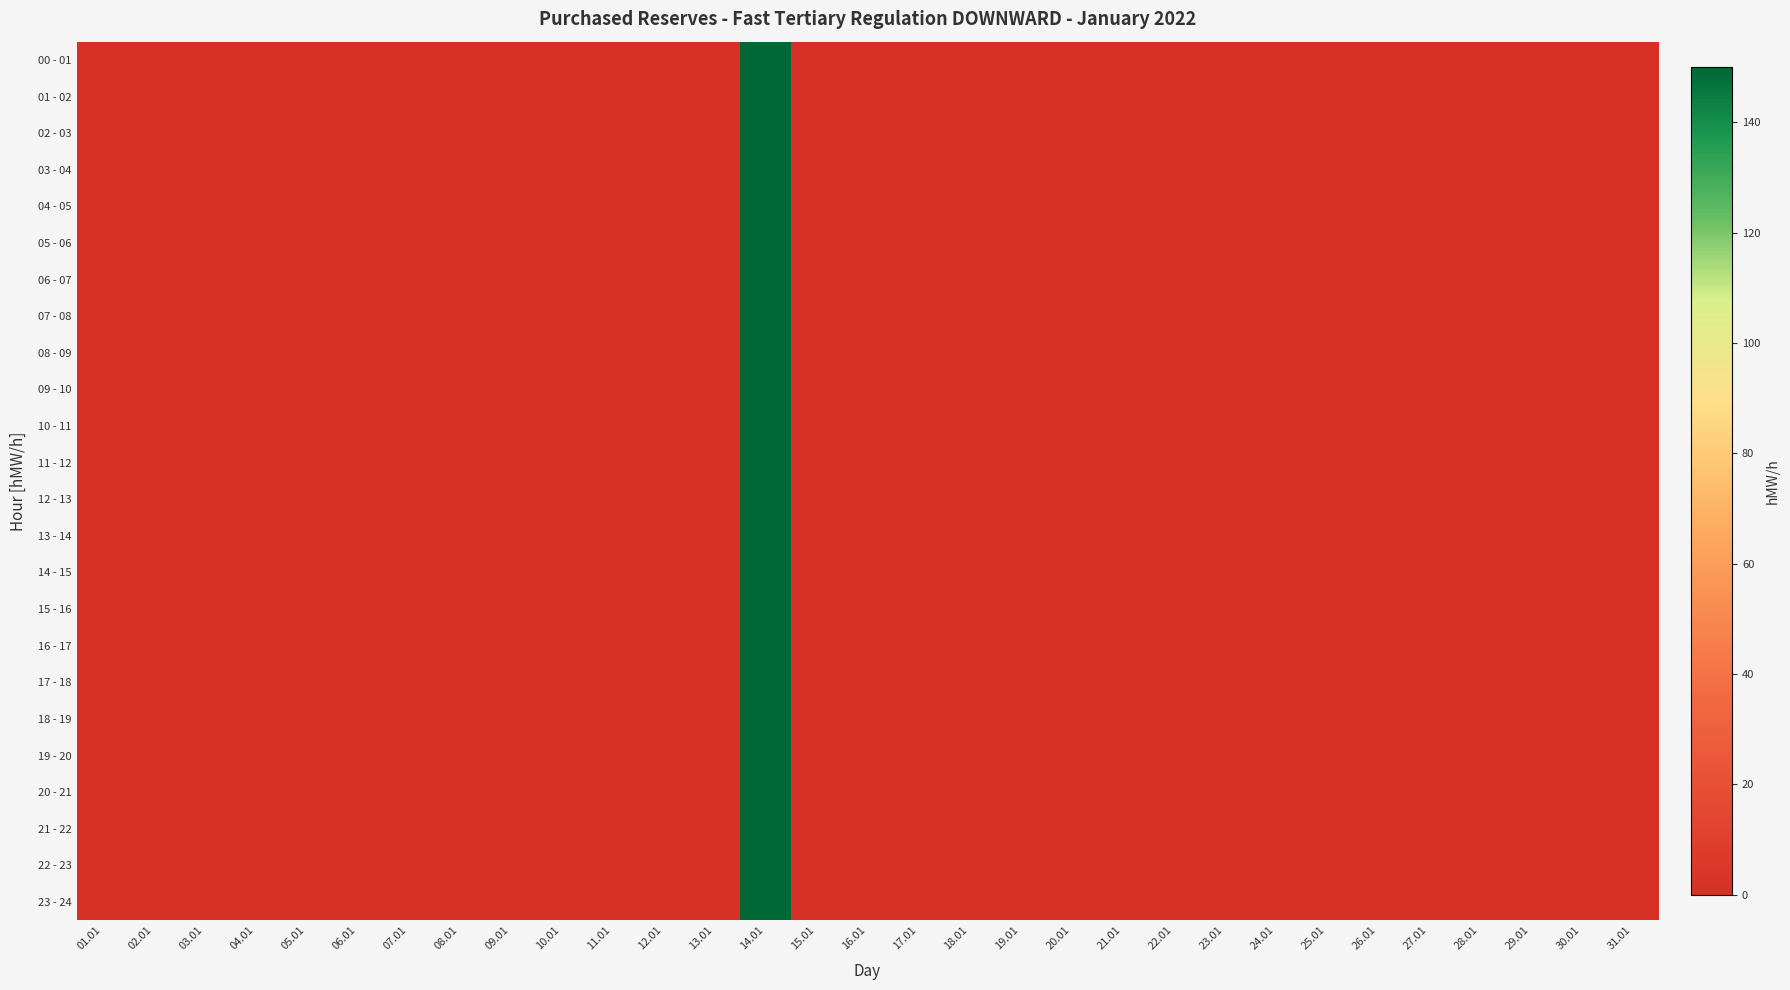

At 24.01, list the series in order from largest to smallest.

00 - 01, 01 - 02, 02 - 03, 03 - 04, 04 - 05, 05 - 06, 06 - 07, 07 - 08, 08 - 09, 09 - 10, 10 - 11, 11 - 12, 12 - 13, 13 - 14, 14 - 15, 15 - 16, 16 - 17, 17 - 18, 18 - 19, 19 - 20, 20 - 21, 21 - 22, 22 - 23, 23 - 24